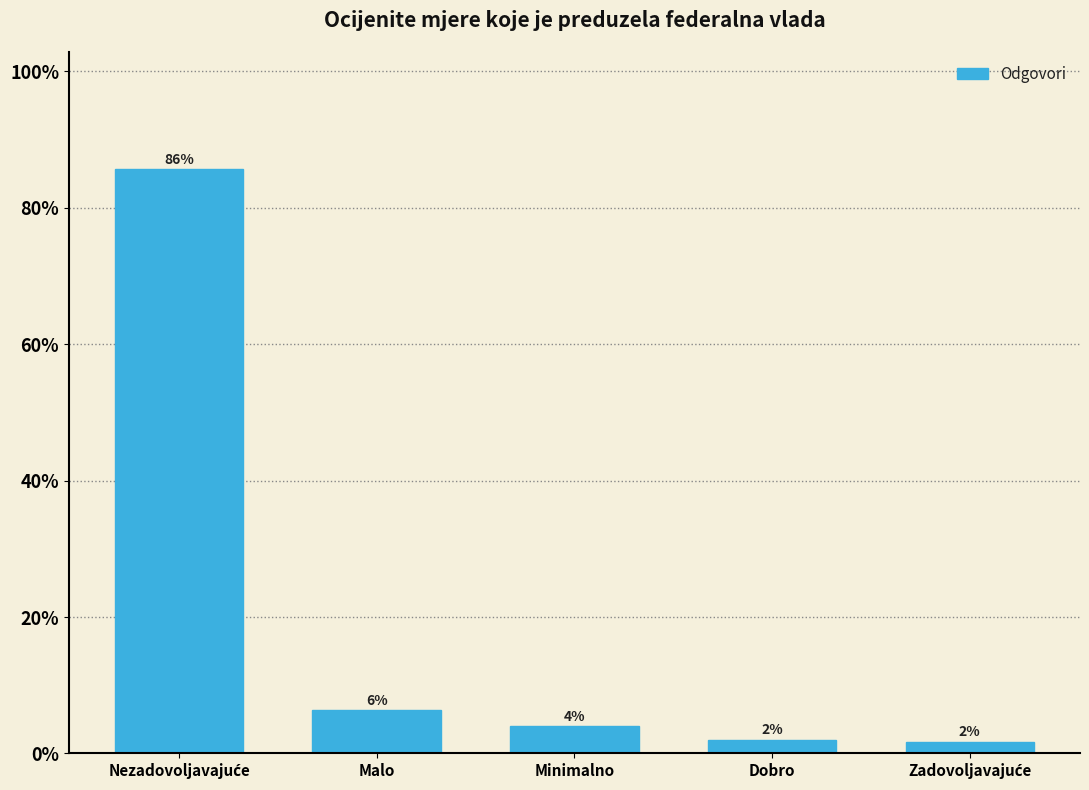

At which label is the value closest to 43?

Malo